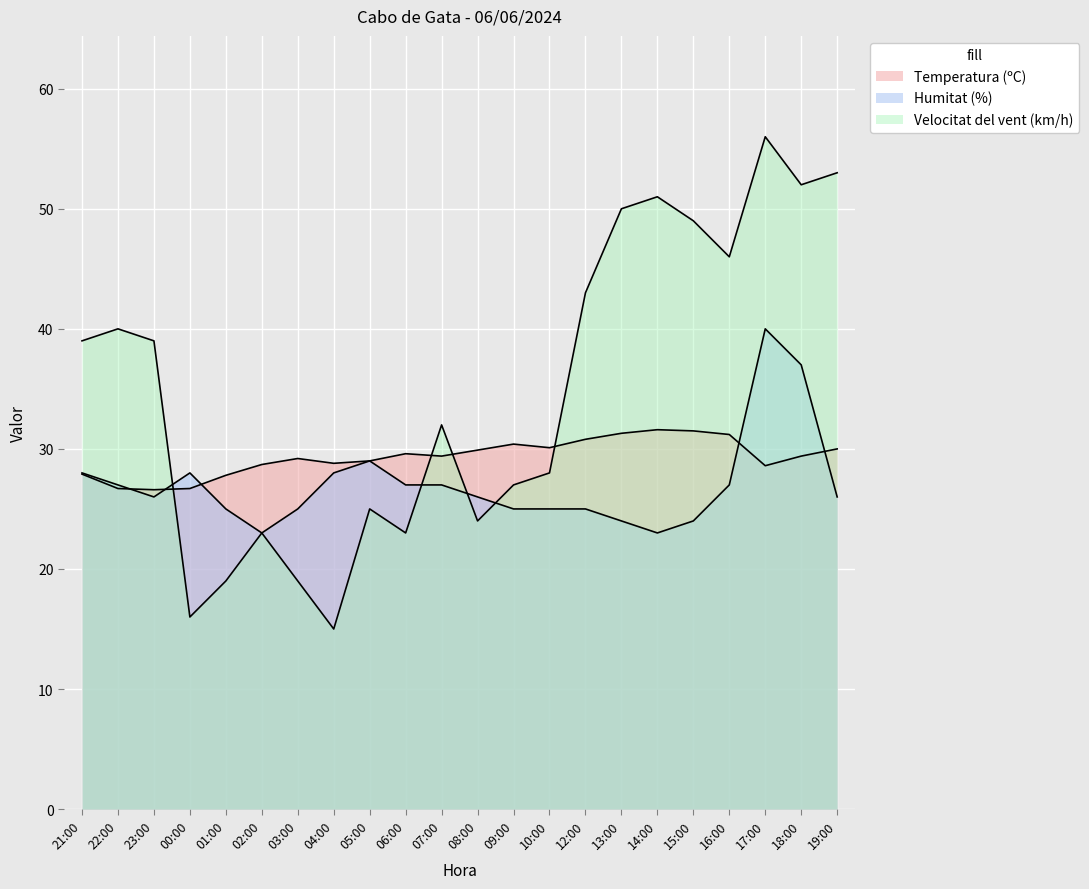

What is the total value across all series at 09:00?

82.4